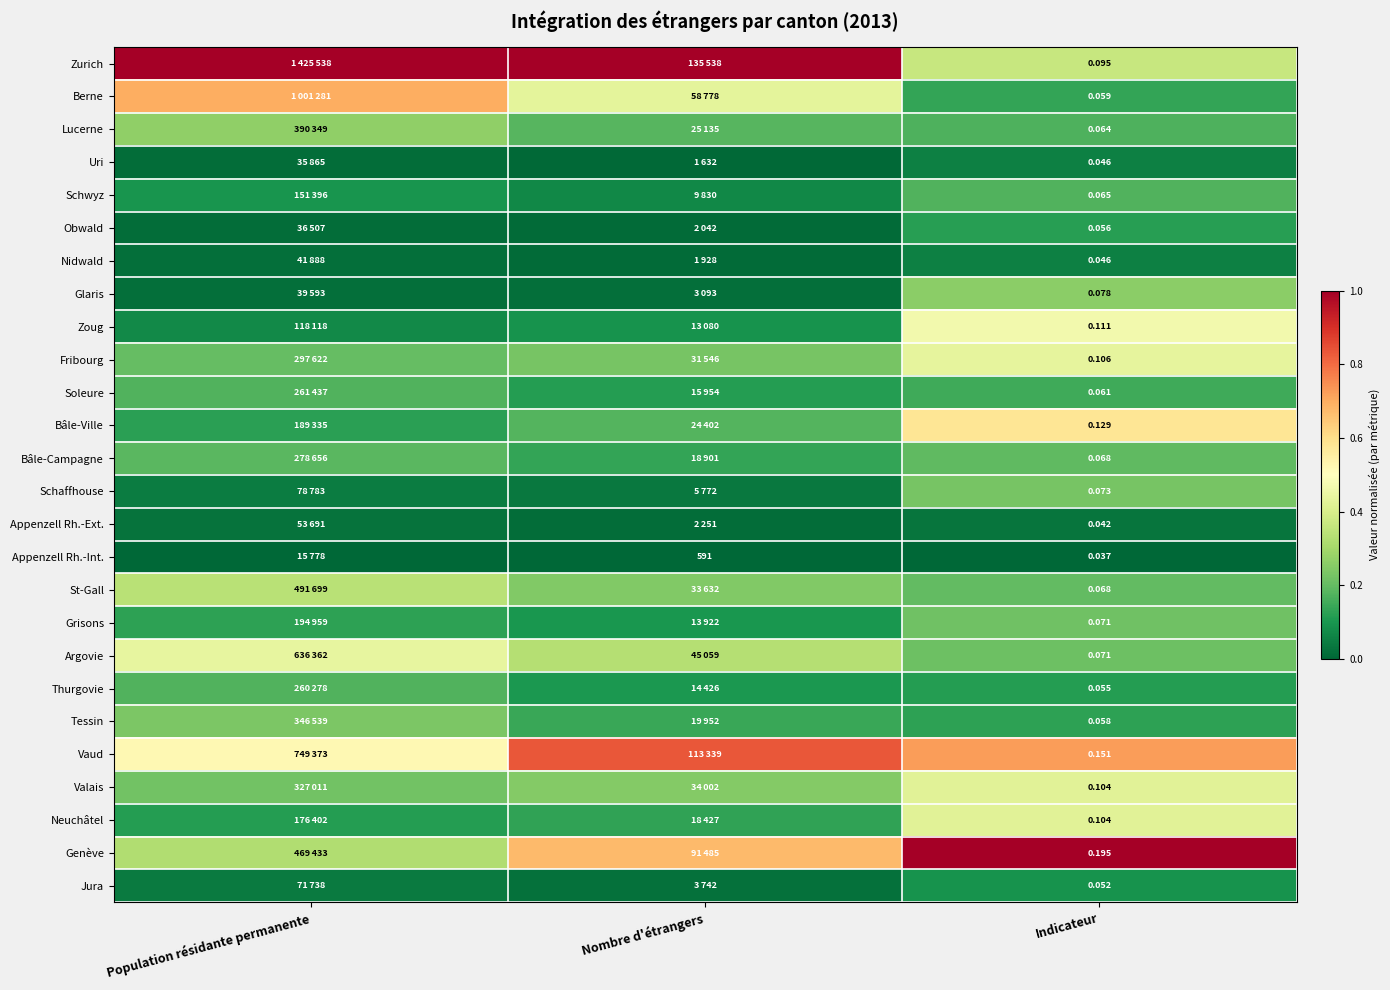

What is the difference between the maximum and second lowest values in the Bâle-Ville series?

0.4